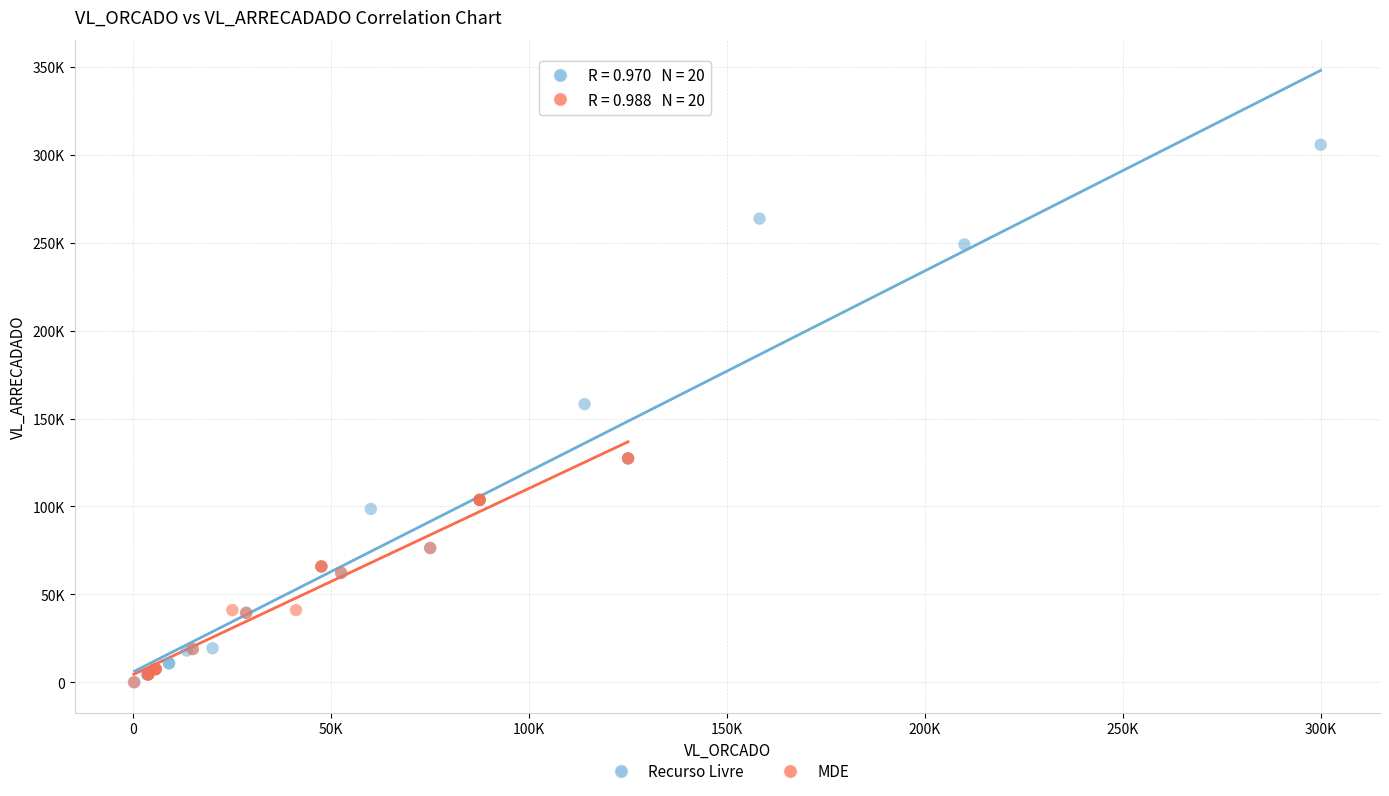

Which series contains the highest Y value?

Recurso Livre